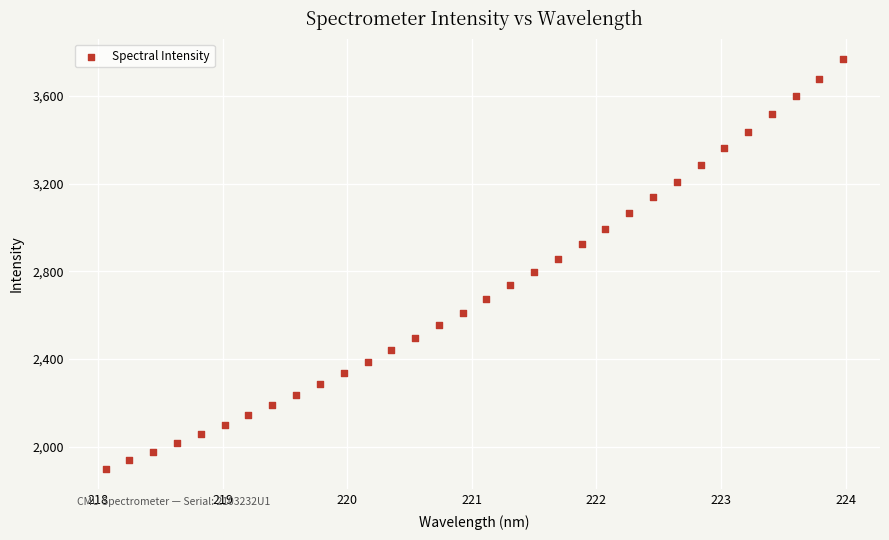

What is the range of Y values (max minus min)?

1866.1